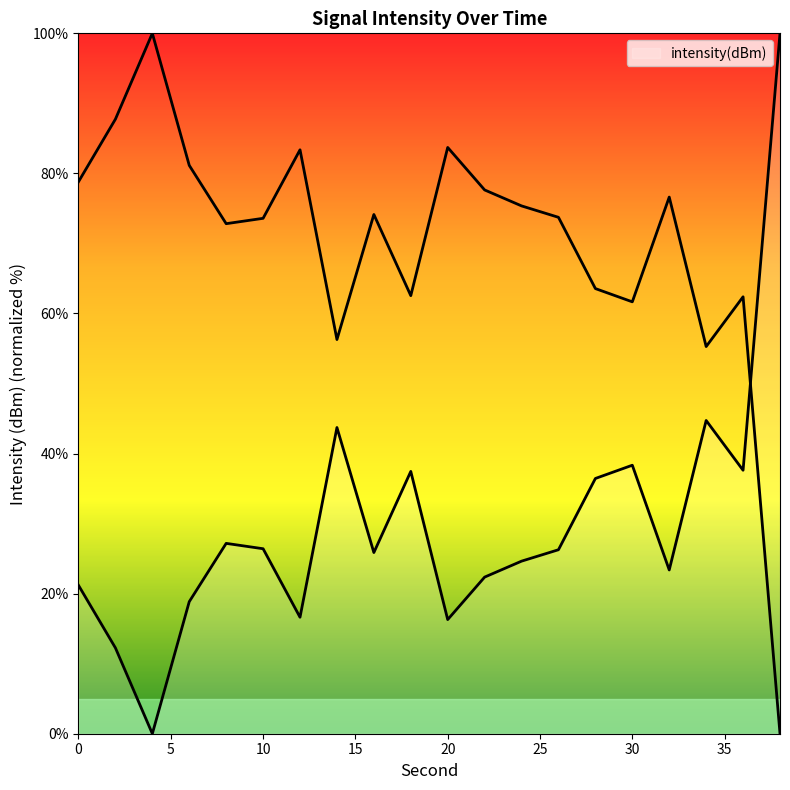

What is the difference between the values at 16 and 6?

7.0